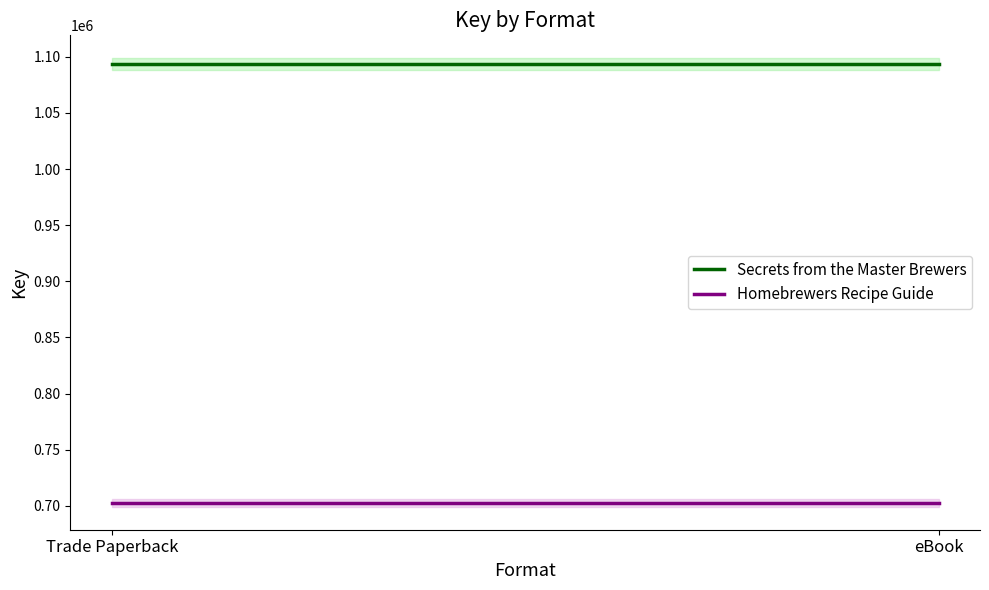

What are all the series names shown in the legend?

Secrets from the Master Brewers, Homebrewers Recipe Guide